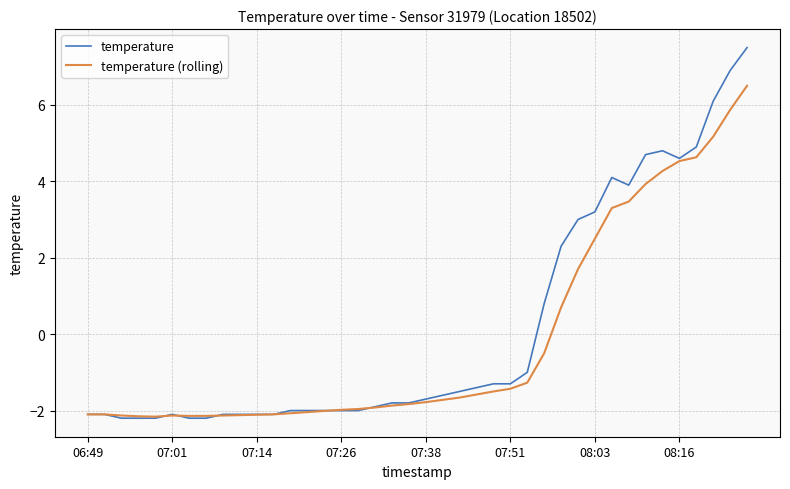

List the series in order of their peak value, highest first.

temperature, temperature (rolling)